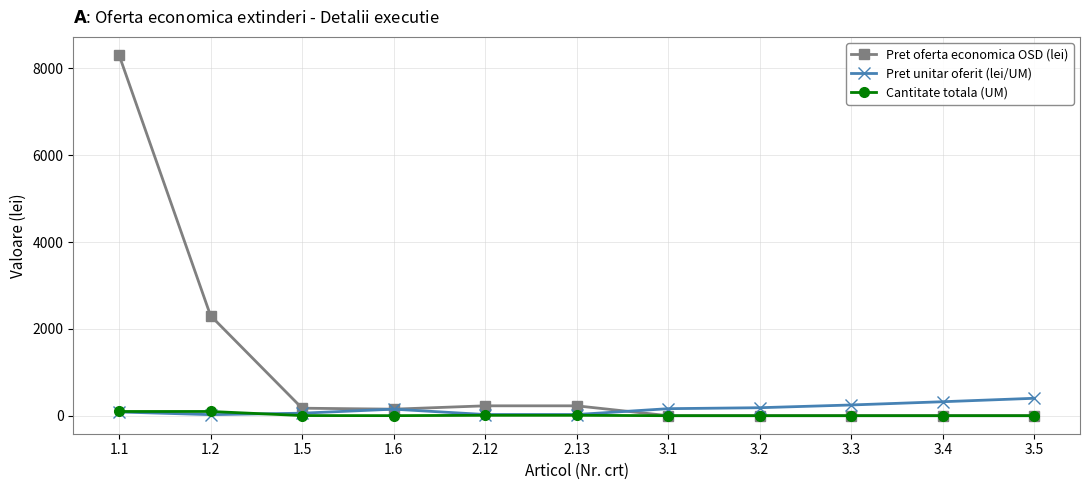

The value of Pret oferta economica OSD (lei) at 1.1 is 4820.7. True or false?

False